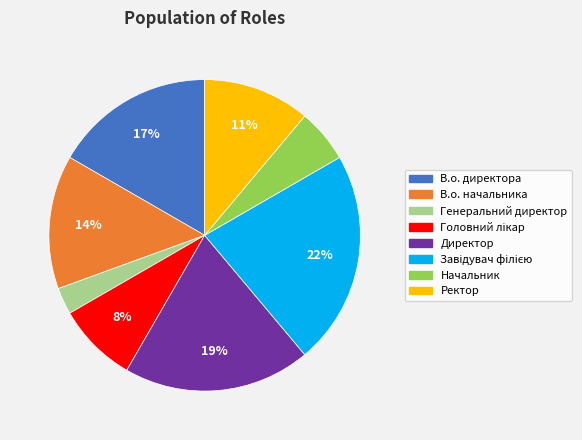

What percentage is the Директор slice, to the nearest percent?

19%